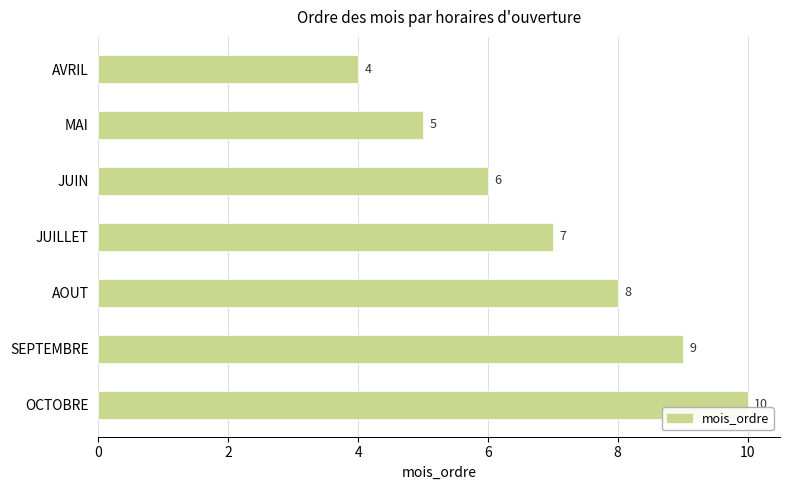

Approximately how many times larger is the value at OCTOBRE compared to SEPTEMBRE?

1.1